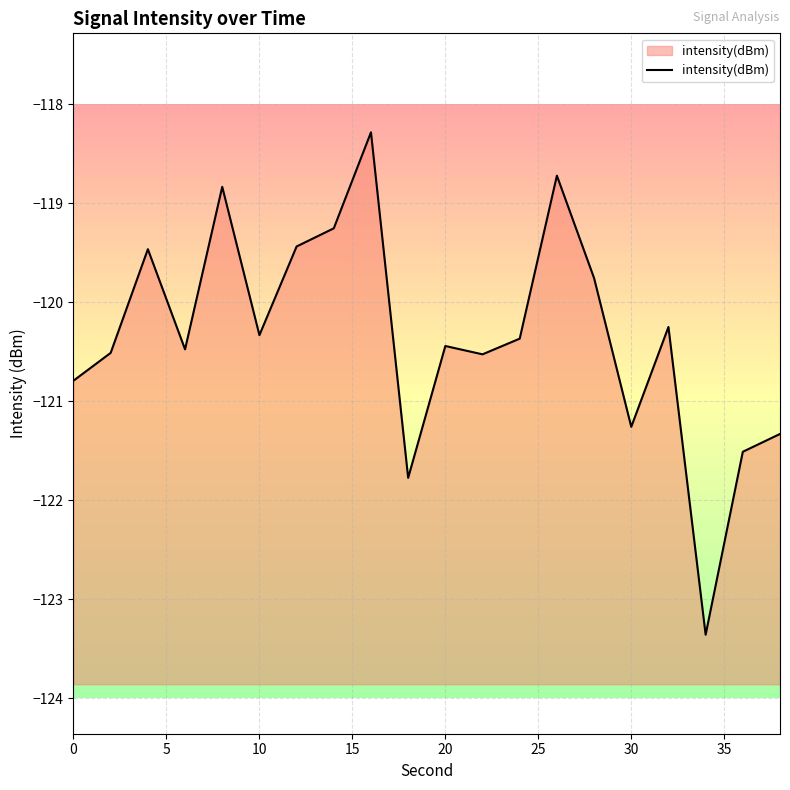

True or false: the data shows -198.5 at 30.

False